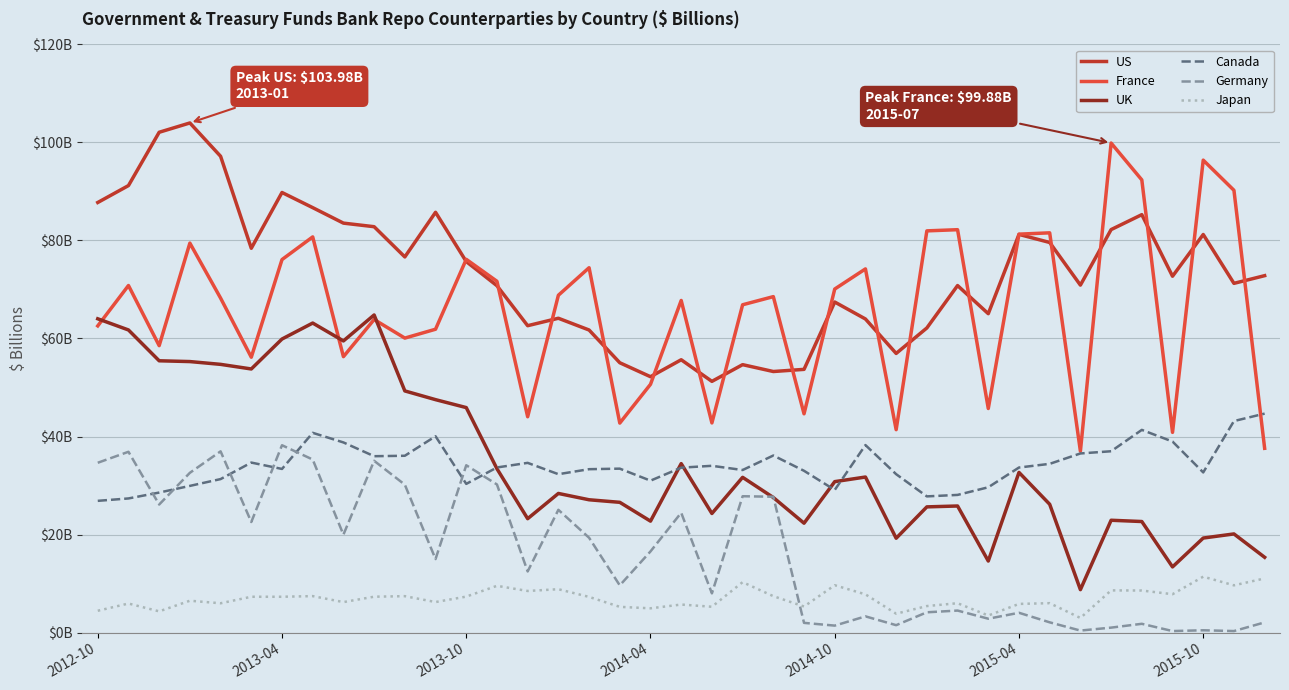

Does the chart display data point markers on the line(s)?

No